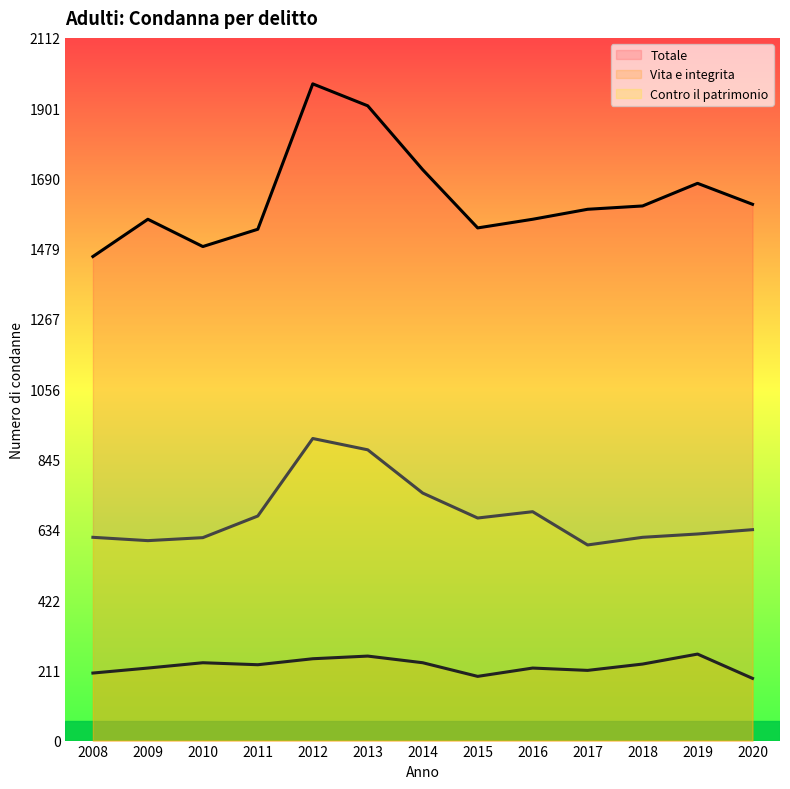

How many interior local peaks does the Contro il patrimonio series have?

2